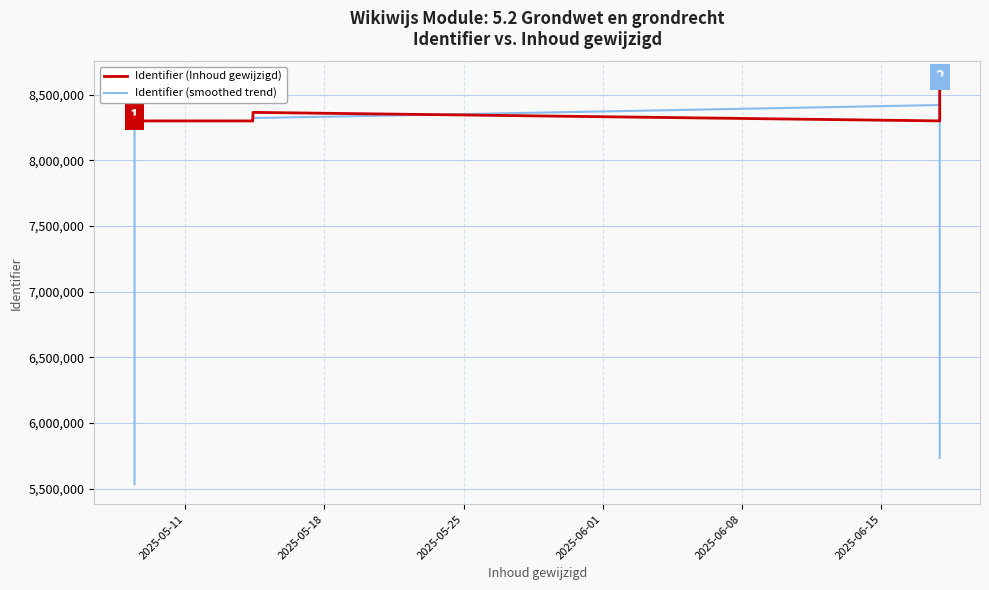

What are all the series names shown in the legend?

Identifier (Inhoud gewijzigd), Identifier (smoothed trend)